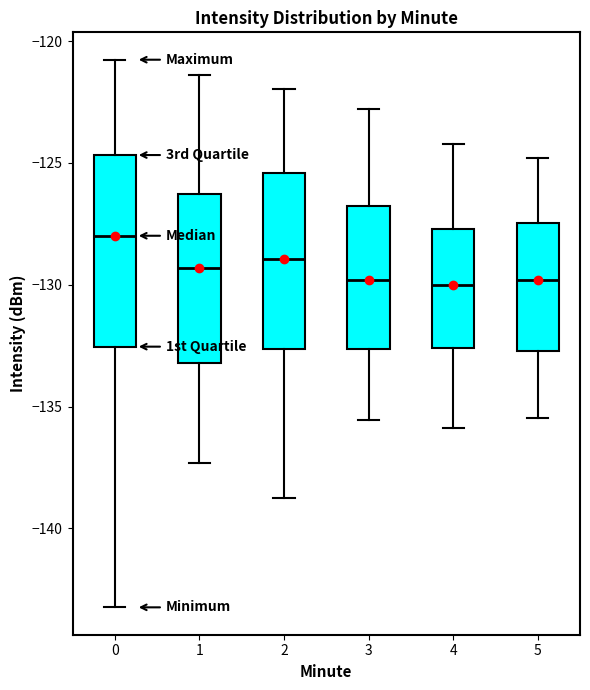

Reading left to right, transcribe this box plot: for each box, give where its median line is, the range the box spans, and where its two whiskers end, as read against the y-axis. The values are not printed on the chart, so give them approximately, as read against the axis.

0: median -128.0, box -132.5 to -124.5, whiskers -143.0 to -121.0
1: median -129.5, box -133.0 to -126.5, whiskers -137.5 to -121.5
2: median -129.0, box -132.5 to -125.5, whiskers -139.0 to -122.0
3: median -130.0, box -132.5 to -127.0, whiskers -135.5 to -123.0
4: median -130.0, box -132.5 to -127.5, whiskers -136.0 to -124.0
5: median -130.0, box -132.5 to -127.5, whiskers -135.5 to -125.0